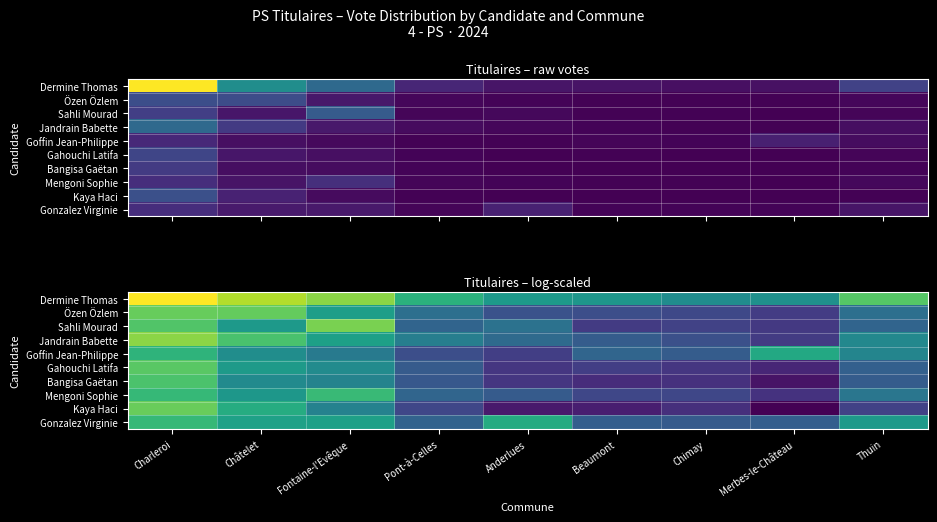

The Gahouchi Latifa series shows 7.6 at Charleroi. True or false?

True